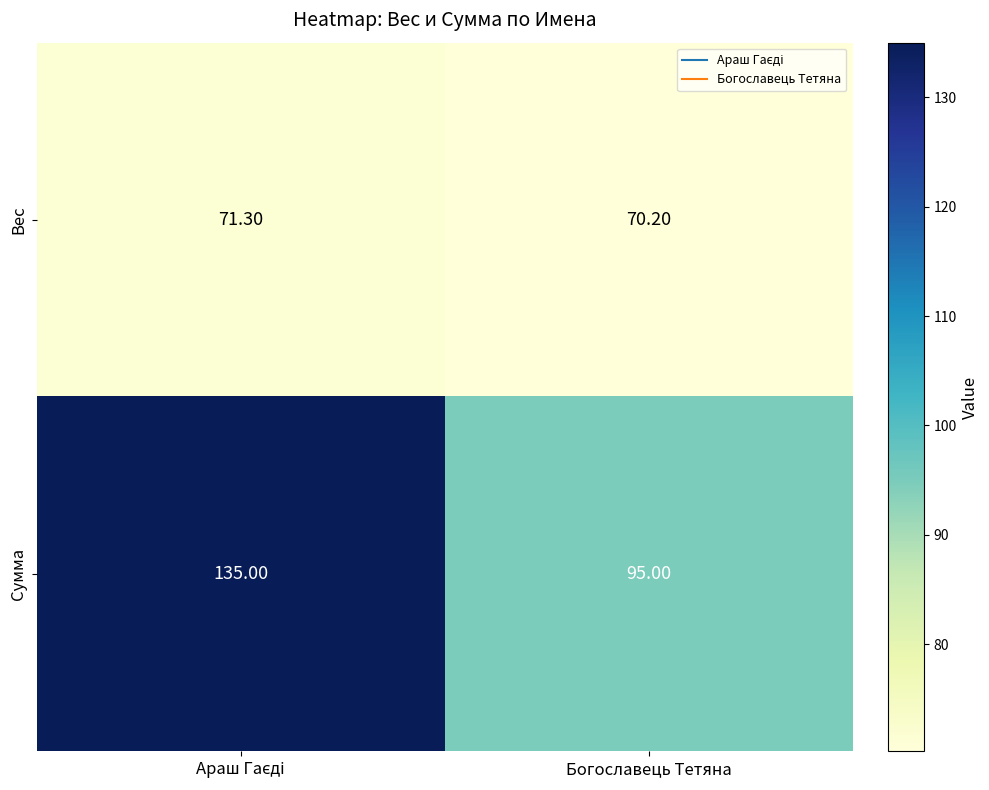

What is the sum of all Сумма values?

230.0